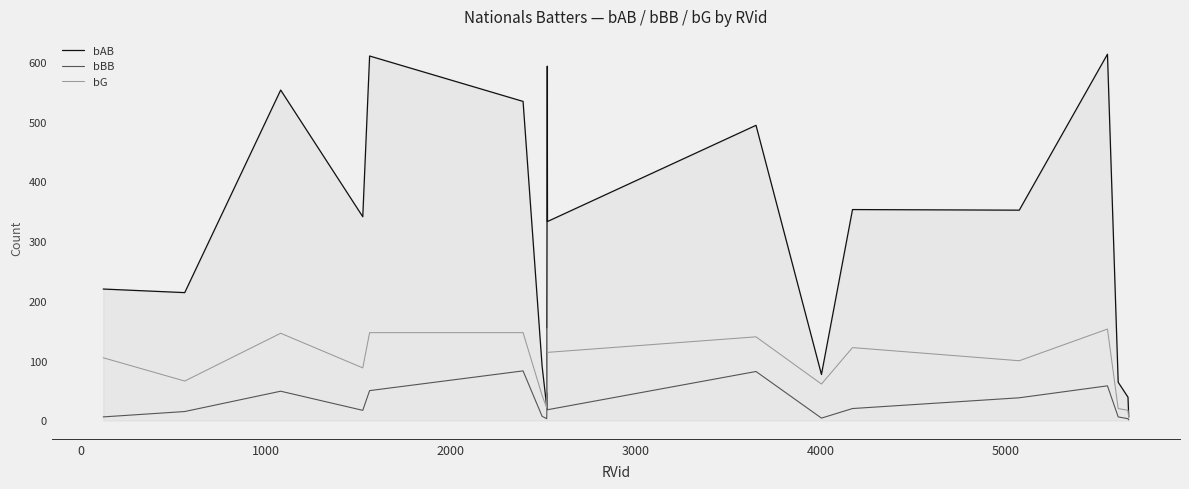

Which series has the largest total across all categories?

bAB